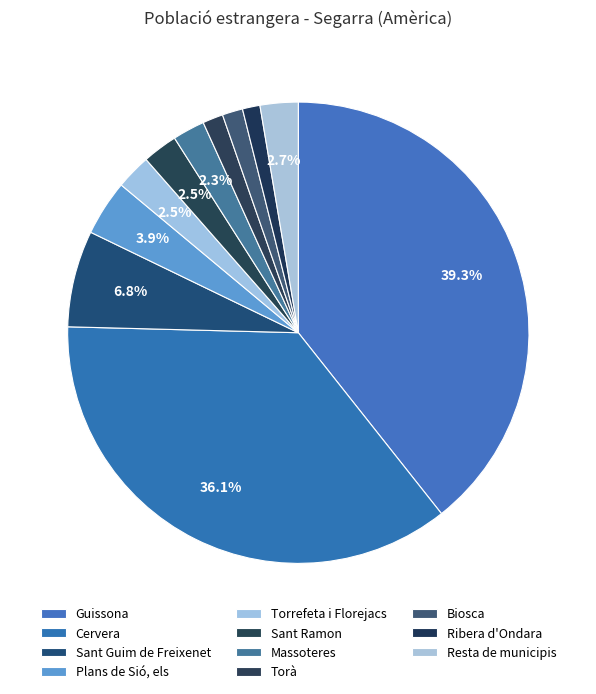

What is the total percentage of Biosca and Ribera d'Ondara?

2.7%